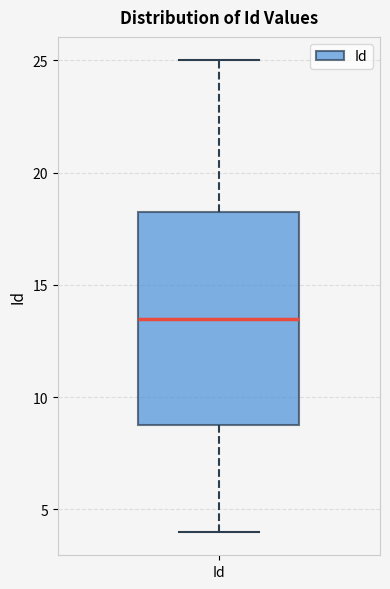

Transcribe this box plot: give where the median line is, the range the box spans, and where the two whiskers end, as read against the y-axis. The values are not printed on the chart, so give them approximately, as read against the axis.

median 13.5, box 9.0 to 18.5, whiskers 4.0 to 25.0